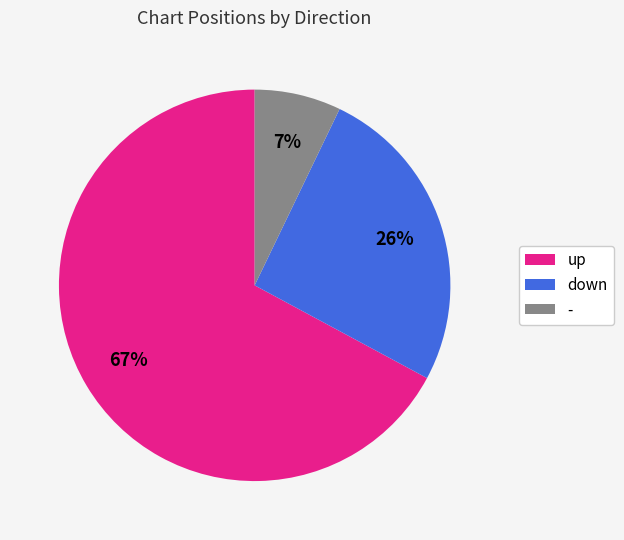

Which has a higher value, - or down?

down